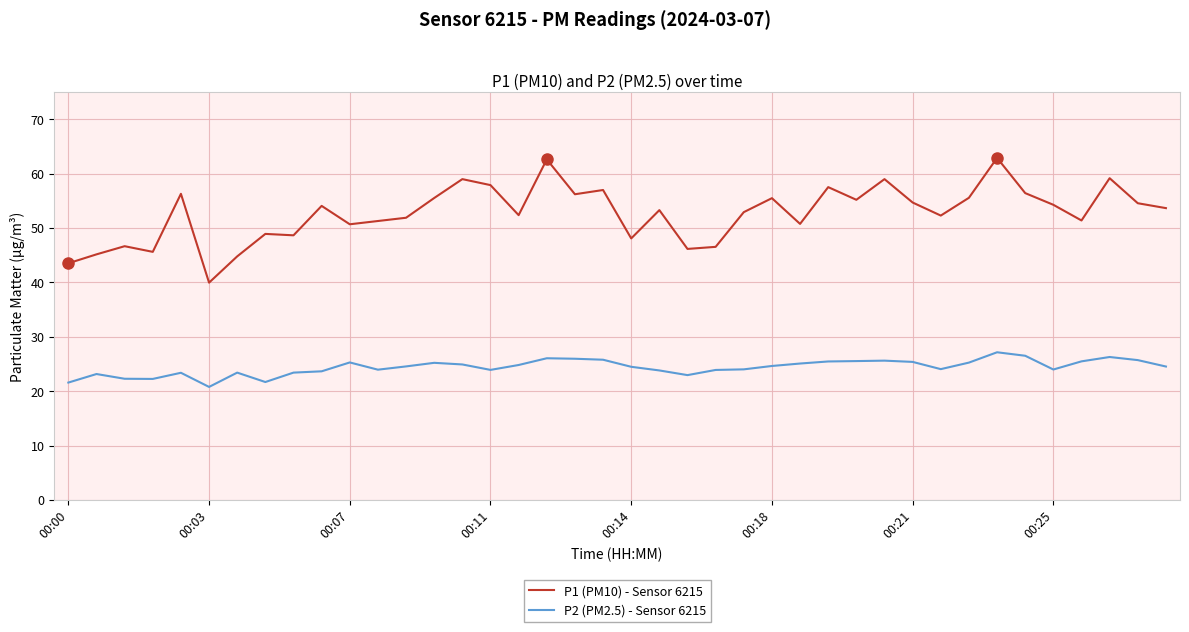

What is the maximum value for P2 (PM2.5) - Sensor 6215?

27.2